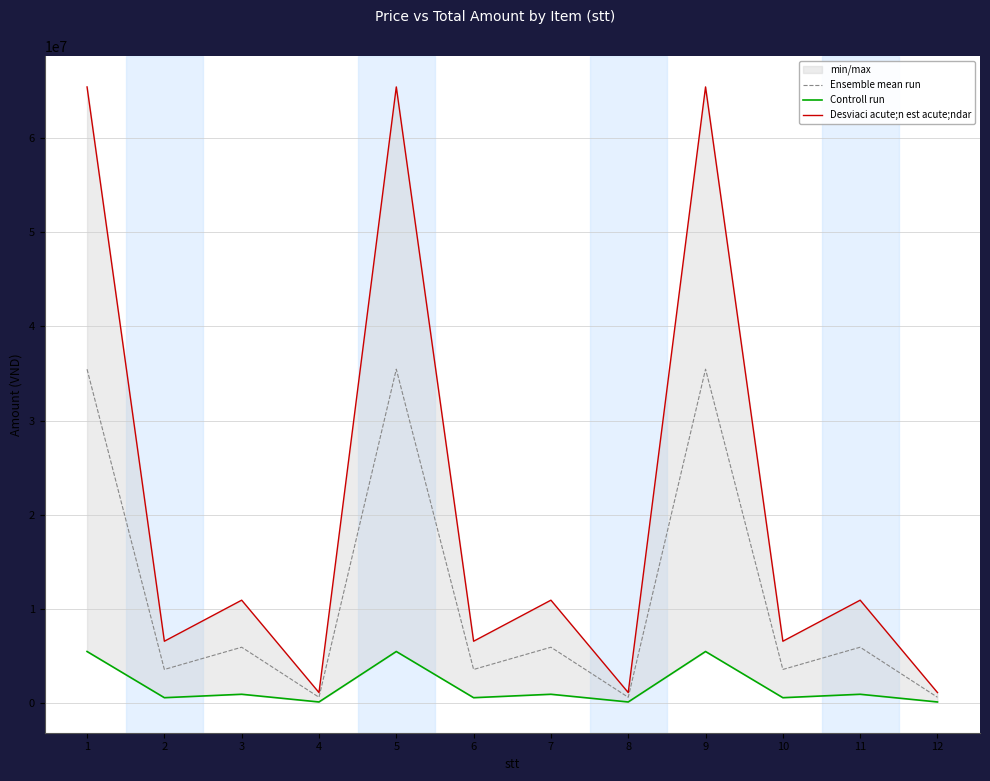

True or false: Ensemble mean run and Desviaci acute;n est acute;ndar cross at least once.

False